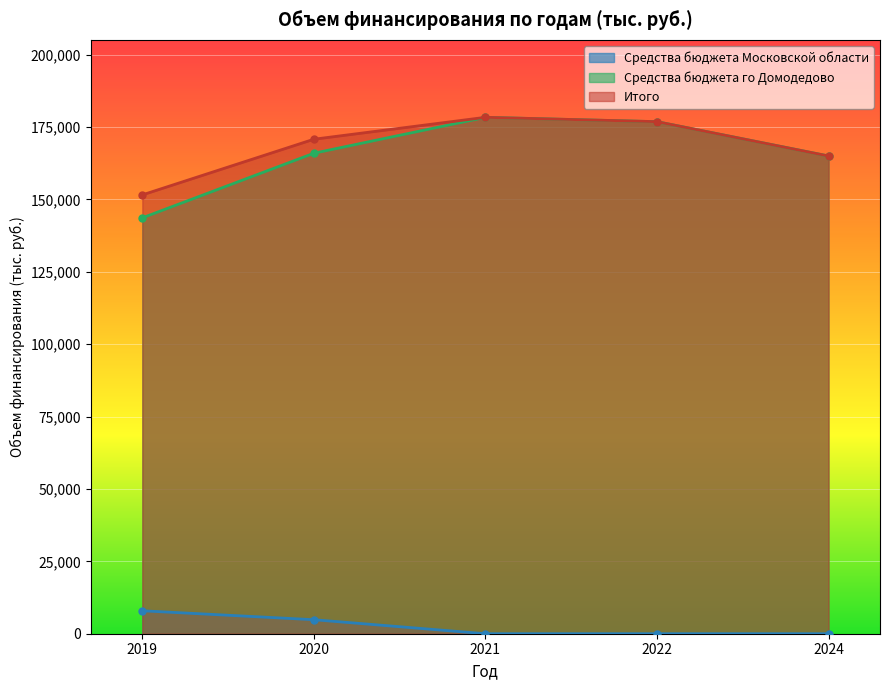

What is the difference between the highest and lowest values at 2024?

165000.0